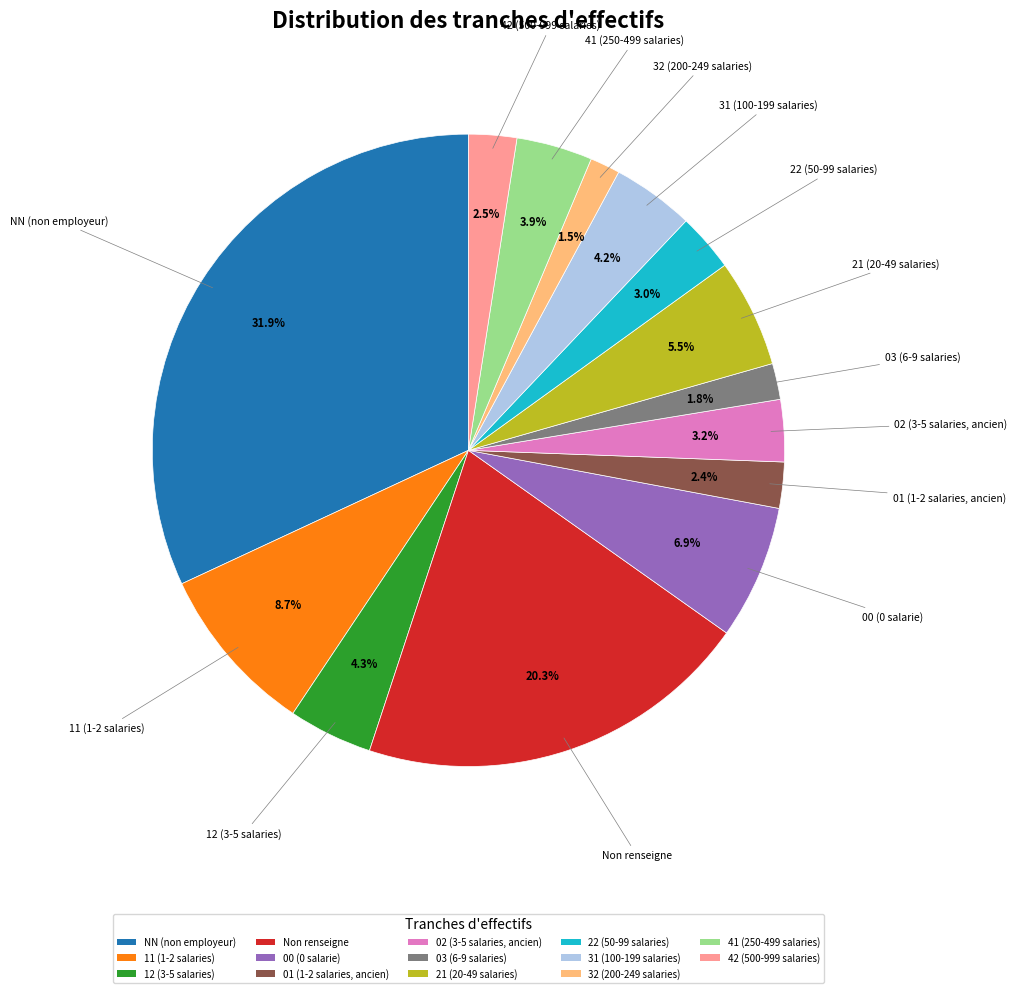

To the nearest percent, what is the difference between the largest and smallest slice percentages?

30%